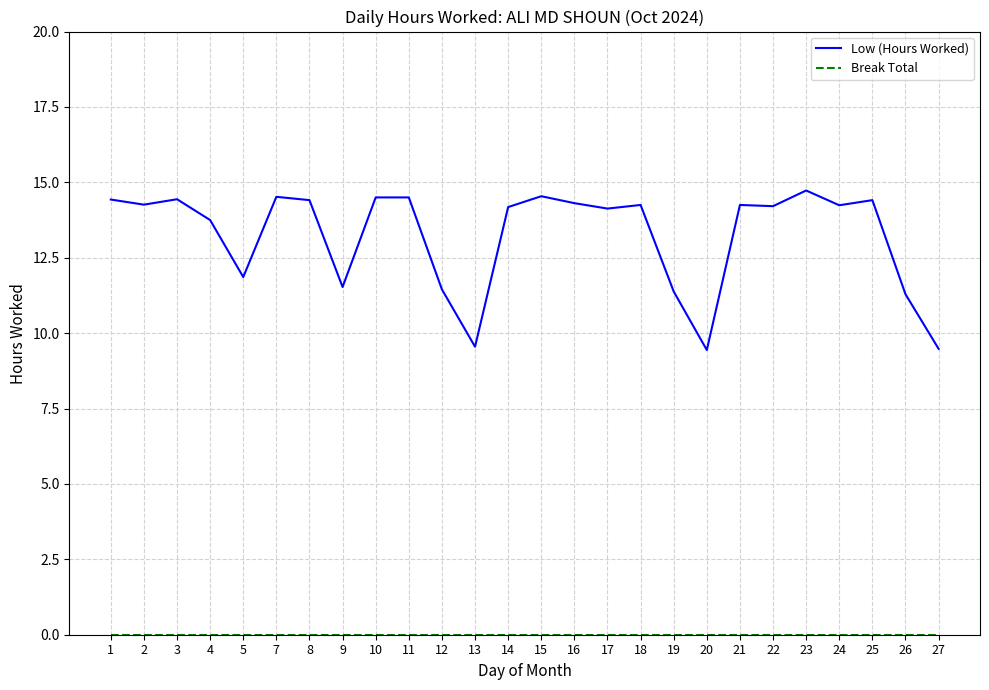

The Low (Hours Worked) series shows 8.4 at 24. True or false?

False